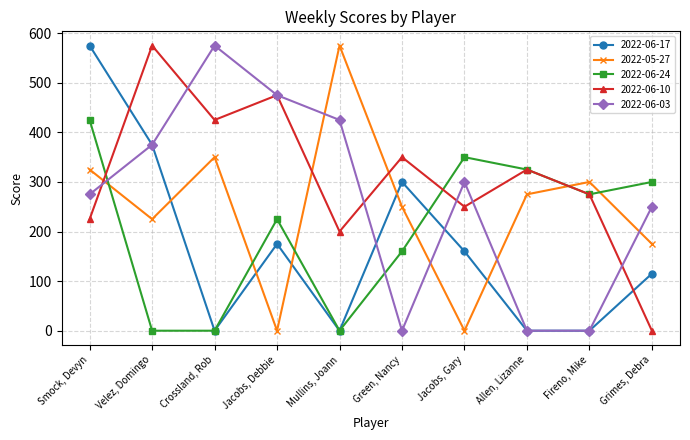

In 2022-06-03, how many points are higher than both neighbors (excluding endpoints)?

2